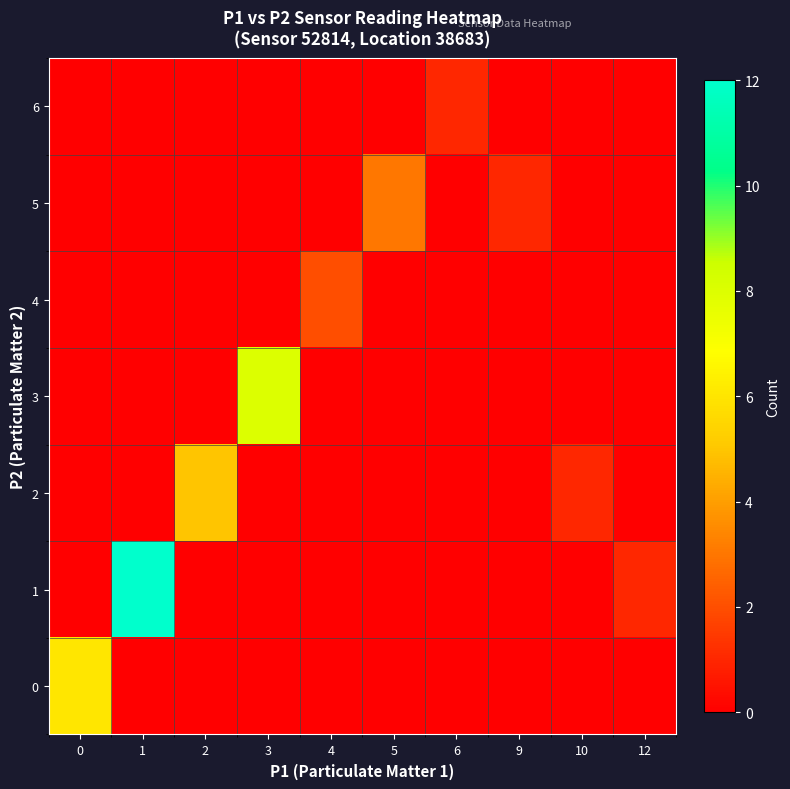

Reading left to right, list all the values displayed in this chart.

0: 0=6	1=0	2=0	3=0	4=0	5=0	6=0	9=0	10=0	12=0
1: 0=0	1=12	2=0	3=0	4=0	5=0	6=0	9=0	10=0	12=1
2: 0=0	1=0	2=5	3=0	4=0	5=0	6=0	9=0	10=1	12=0
3: 0=0	1=0	2=0	3=8	4=0	5=0	6=0	9=0	10=0	12=0
4: 0=0	1=0	2=0	3=0	4=2	5=0	6=0	9=0	10=0	12=0
5: 0=0	1=0	2=0	3=0	4=0	5=3	6=0	9=1	10=0	12=0
6: 0=0	1=0	2=0	3=0	4=0	5=0	6=1	9=0	10=0	12=0